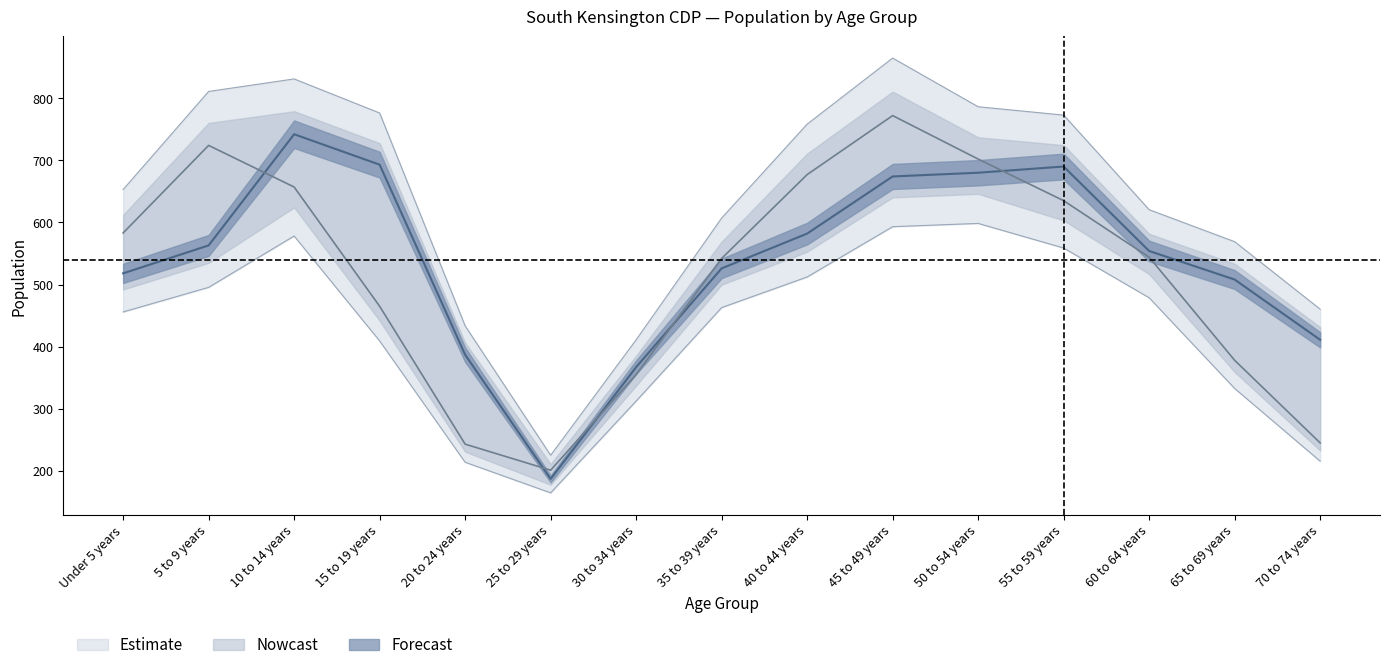

What is the total value across all series at 35 to 39 years?

1068